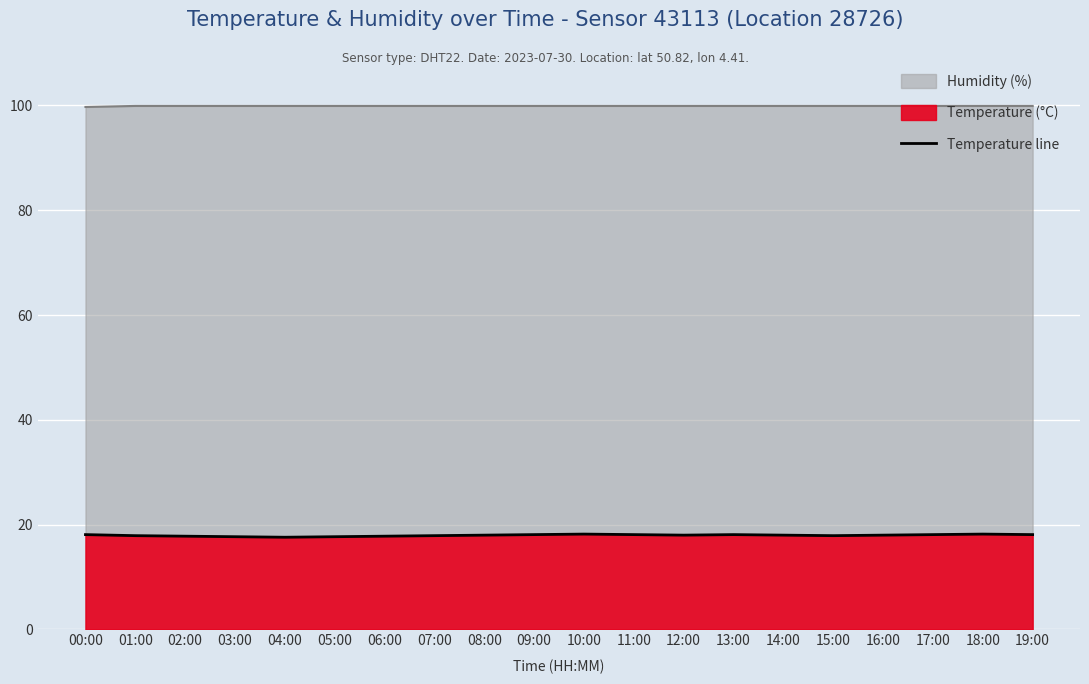

How many lines are shown in the chart?

1